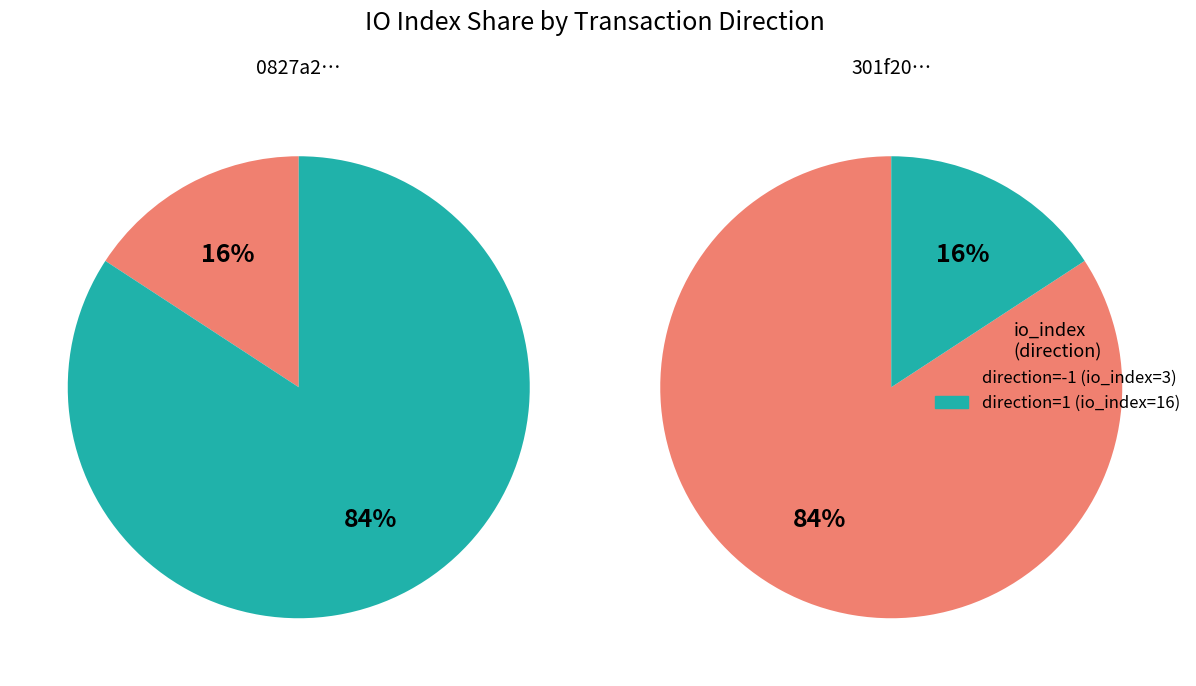

What percentage do io_index=3 and io_index=16 together represent?

100.0%